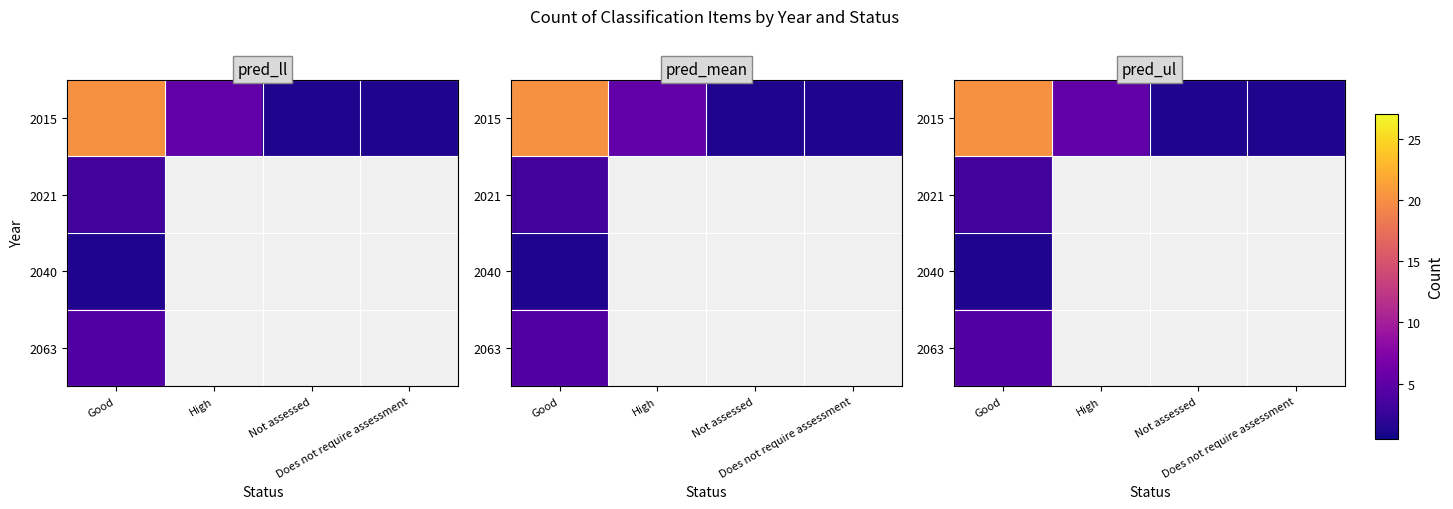

How many values in 2021 are above zero?

1